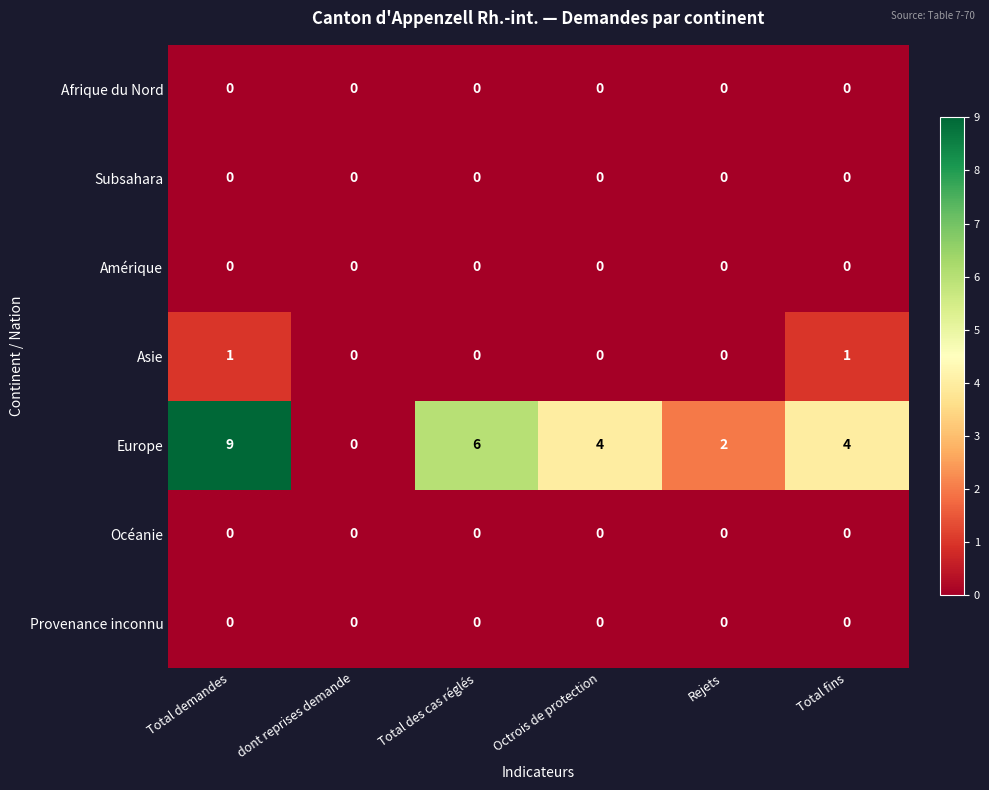

True or false: Subsahara has a value of 0 at Total demandes.

True